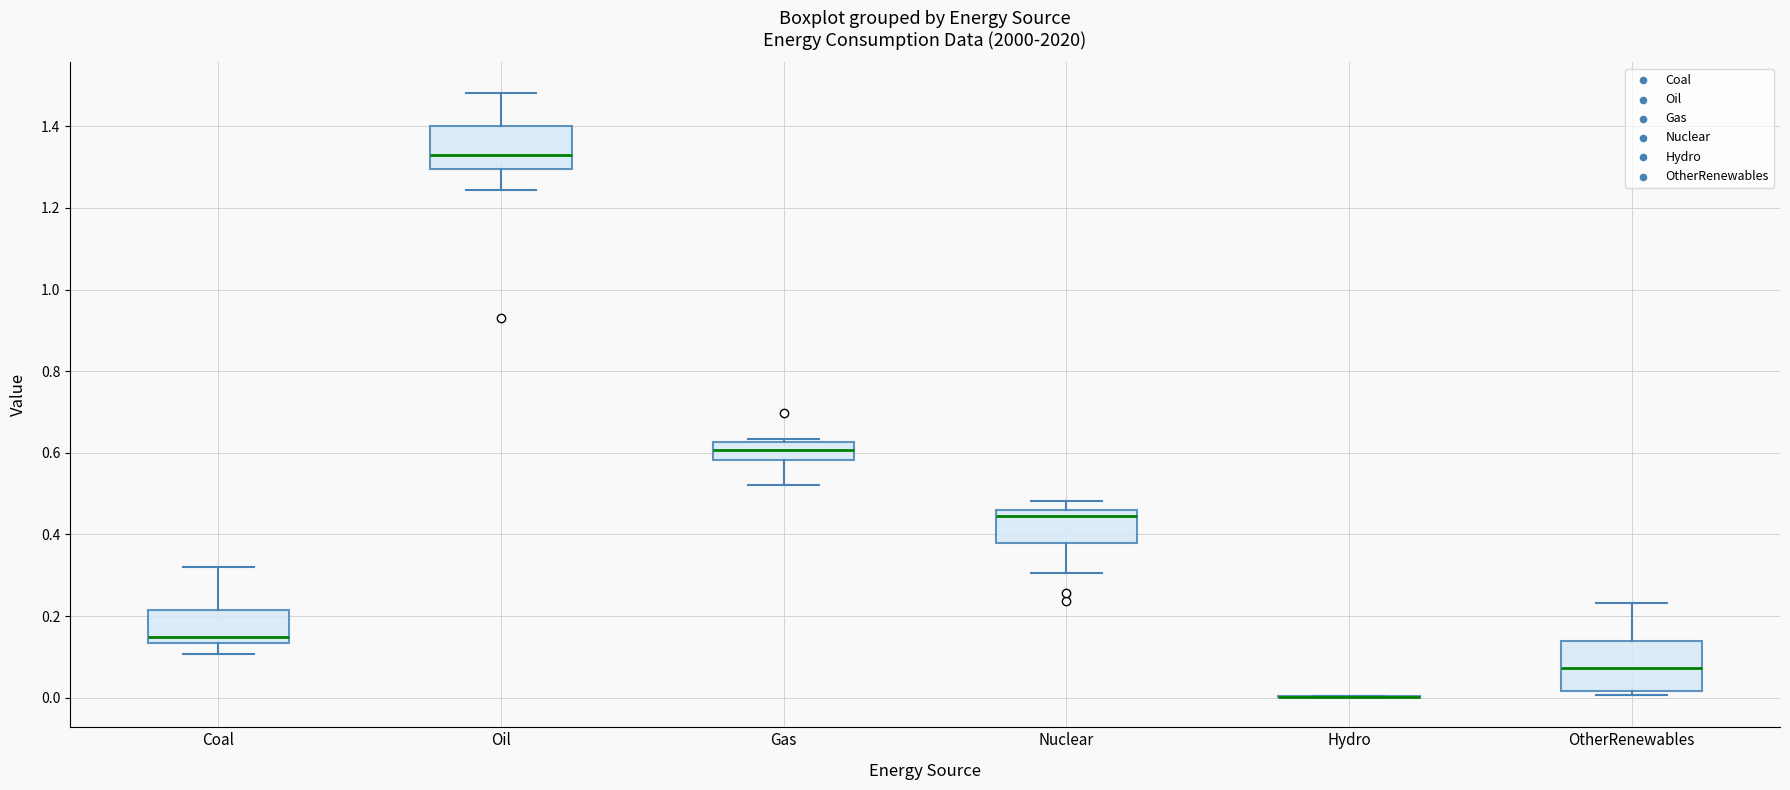

Where is the upper edge of the box for Coal on the y-axis? The values are not printed on the chart, so give them approximately, as read against the axis.

0.22